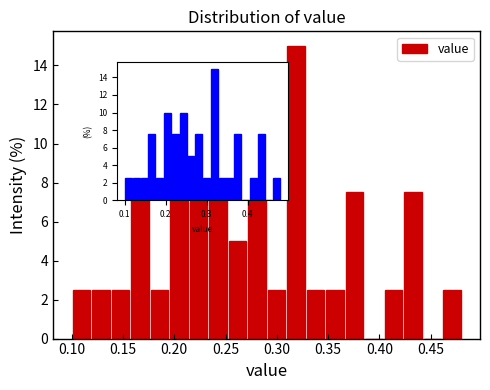

Read against the x-axis, roughly where is the centre of the tallest bar?

0.320